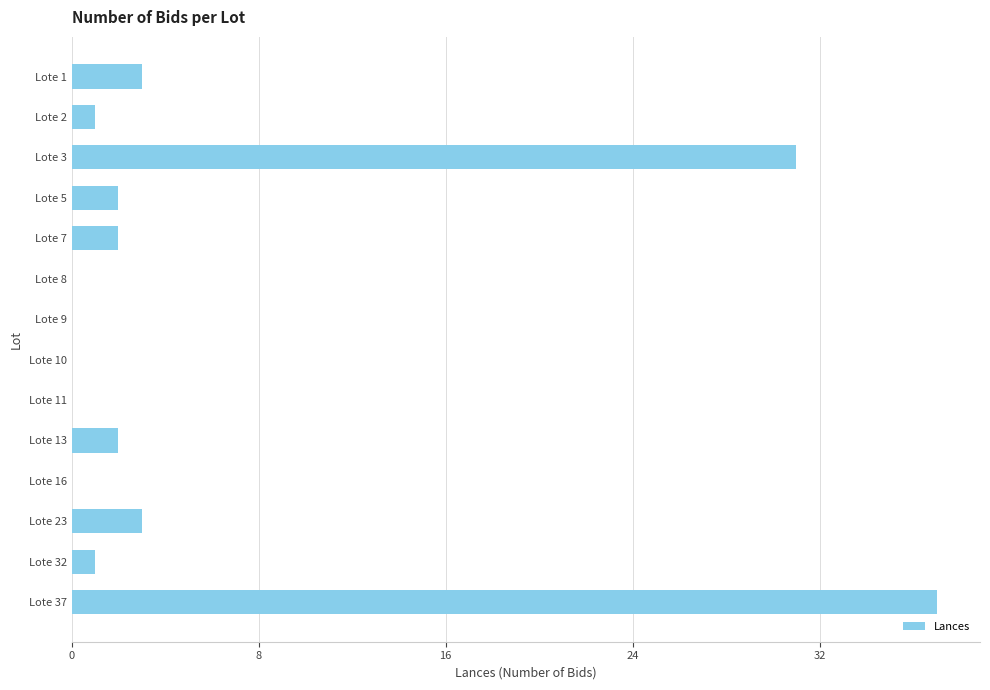

How many data points does each series have?

14